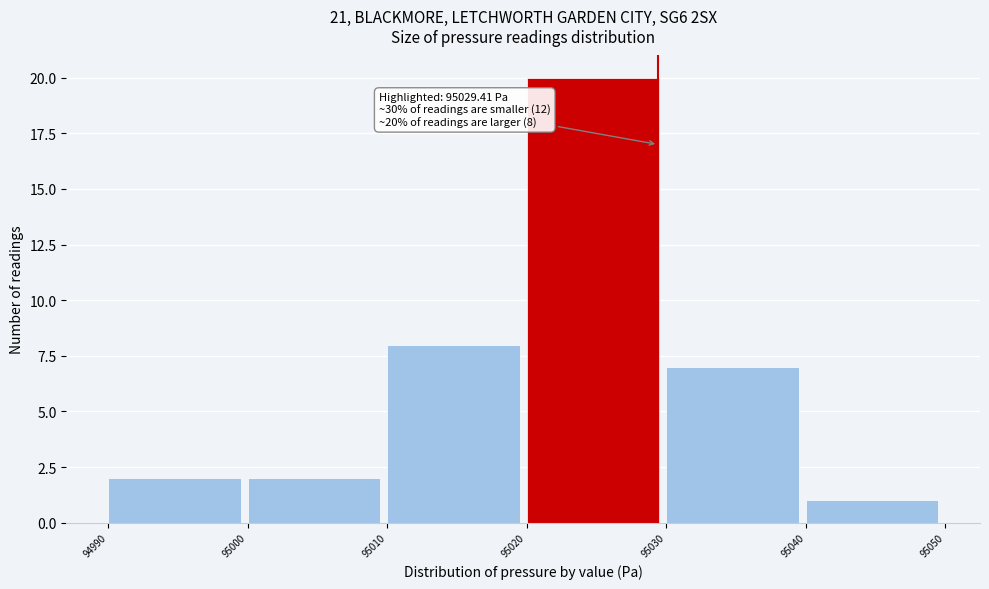

Over which range of the x-axis is the bar tallest?

95020 to 95030